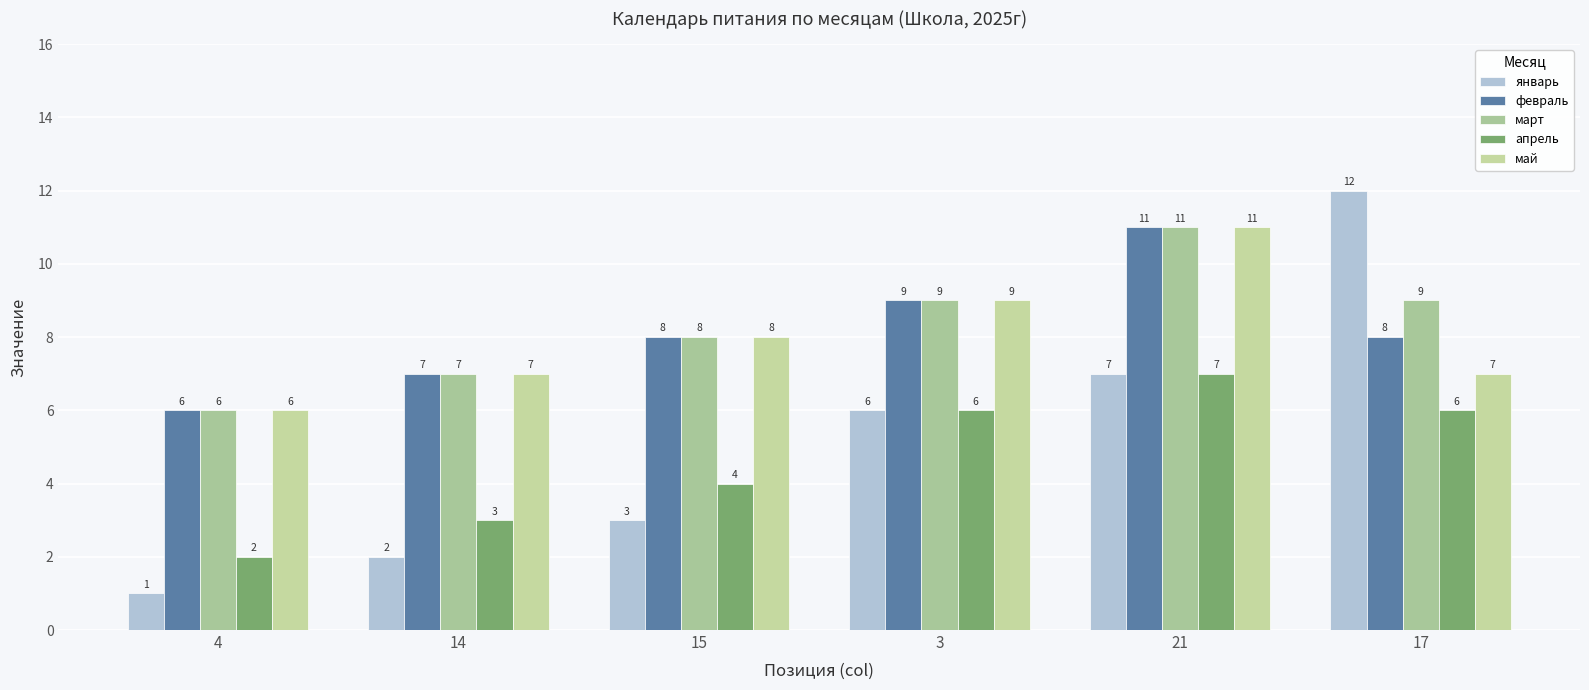

Which series has the widest spread of values?

январь